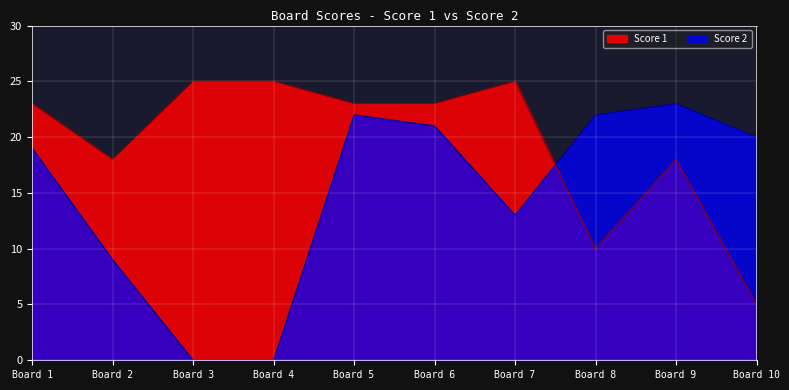

Which category has the lowest value in the Score 1 series?

Board 10